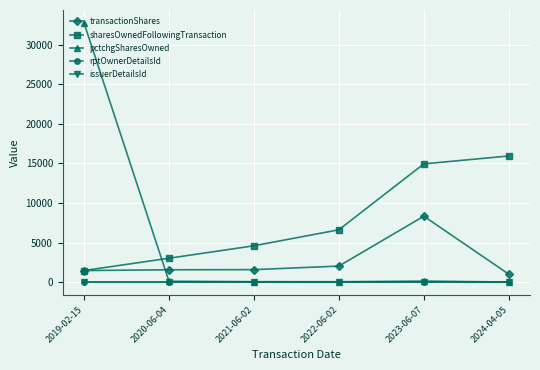

Which series ends up on top after the final intersection of pctchgSharesOwned and sharesOwnedFollowingTransaction?

sharesOwnedFollowingTransaction